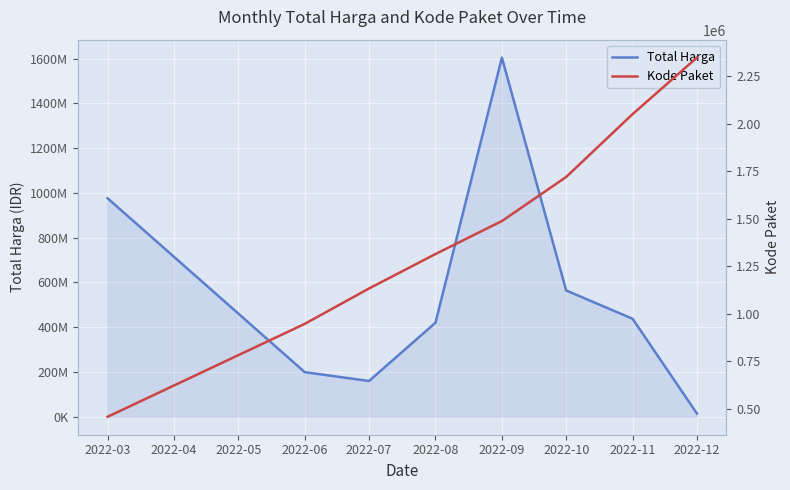

True or false: Total Harga has more than 0 interior local peaks.

True